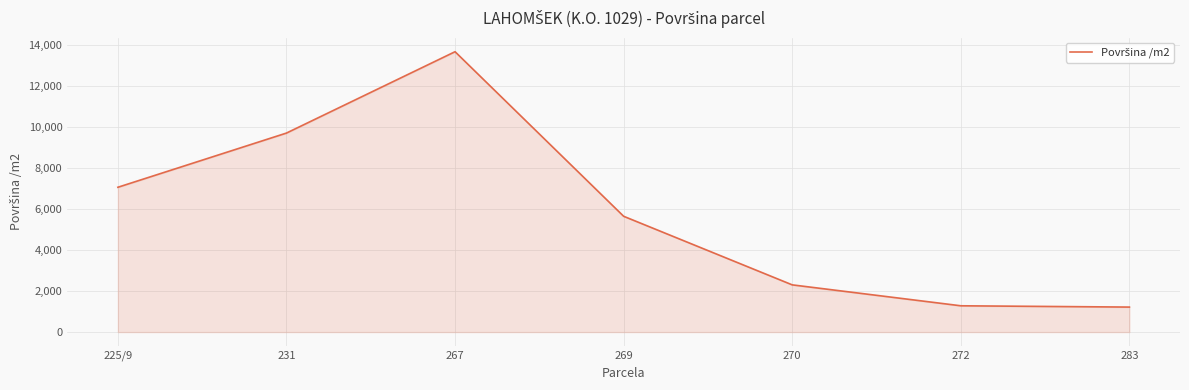

How many values are below 5639?

3